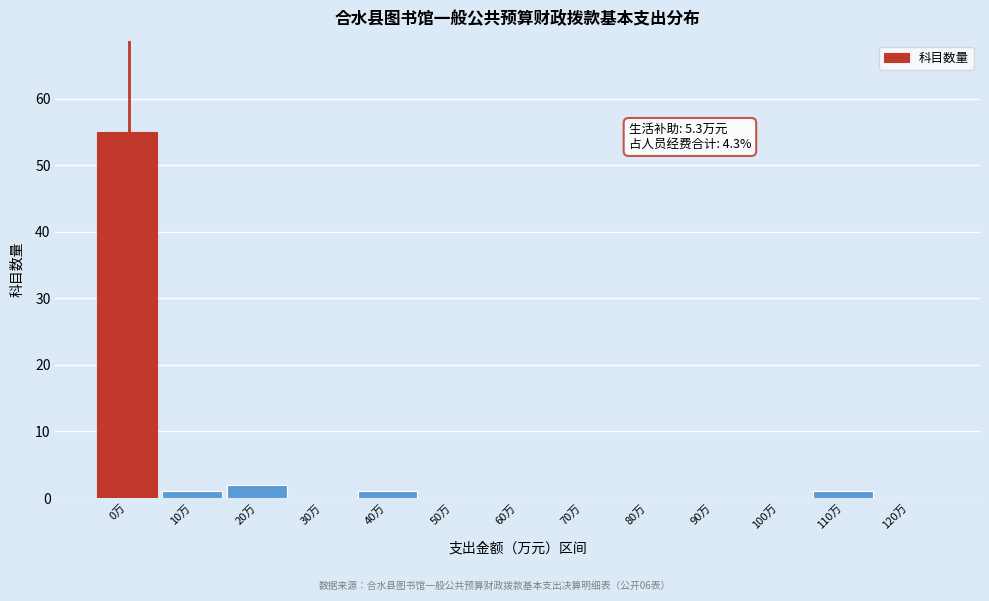

Reading left to right, transcribe all the data shown in this chart.

0万=55	10万=1	20万=2	30万=0	40万=1	50万=0	60万=0	70万=0	80万=0	90万=0	100万=0	110万=1	120万=0